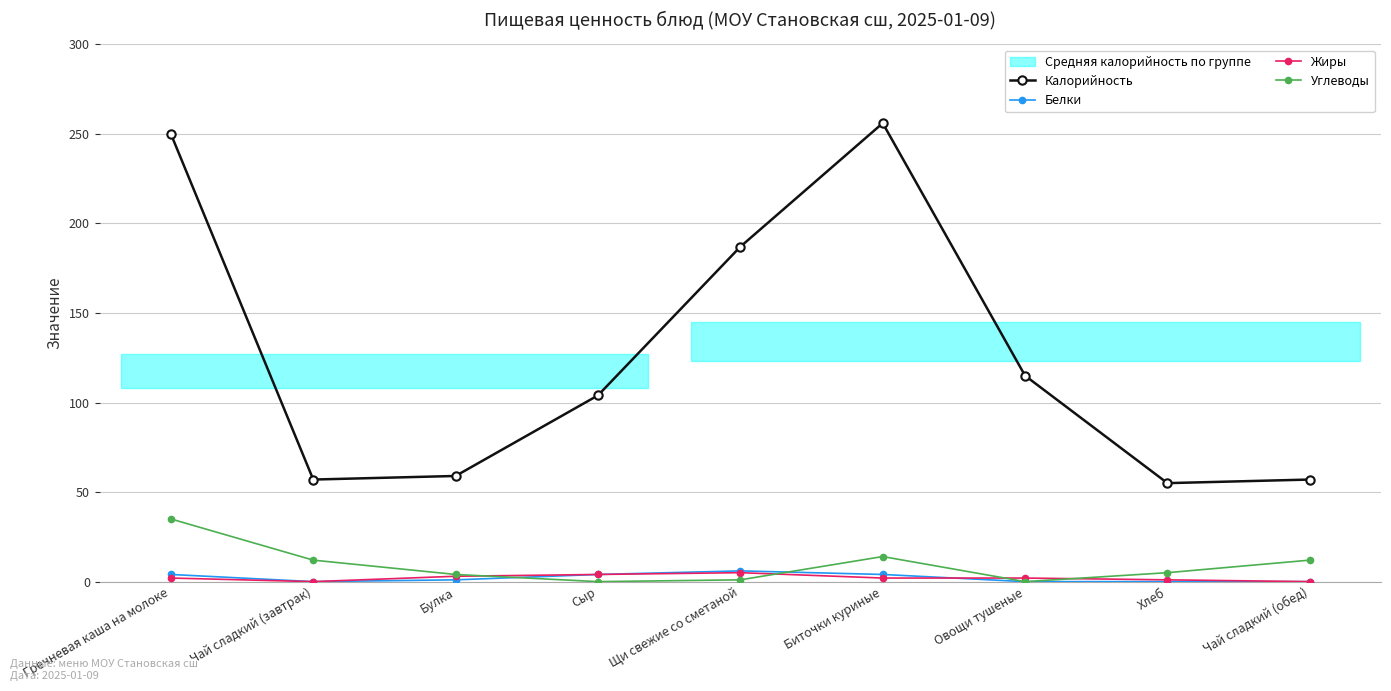

True or false: Калорийность and Белки intersect in this chart.

False